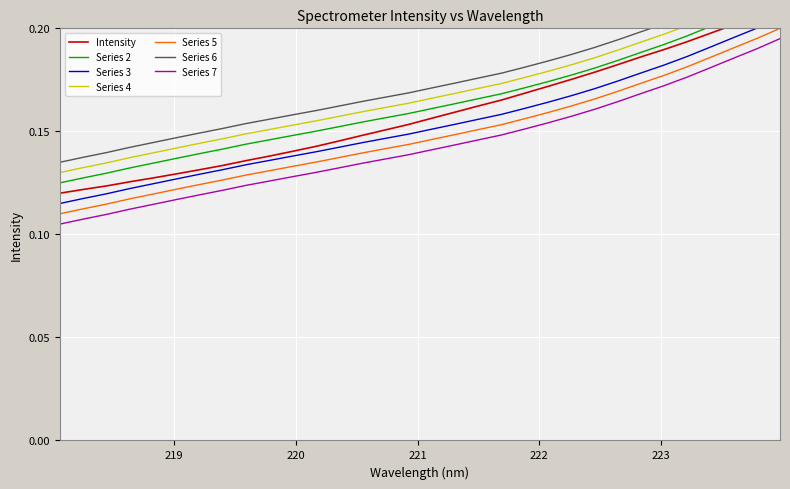

What is the label of the 1st point from the left?

218.0596